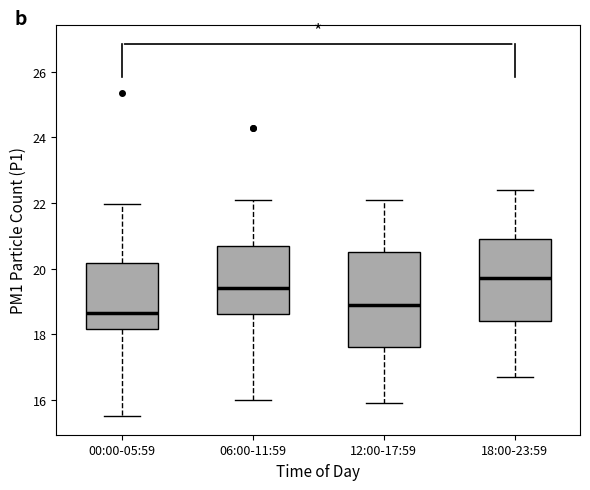

Which box's median line is the lowest?

00:00-05:59